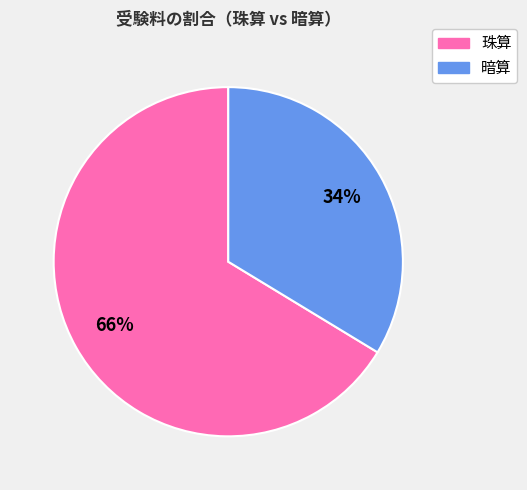

To the nearest percent, what is the average slice percentage?

50%